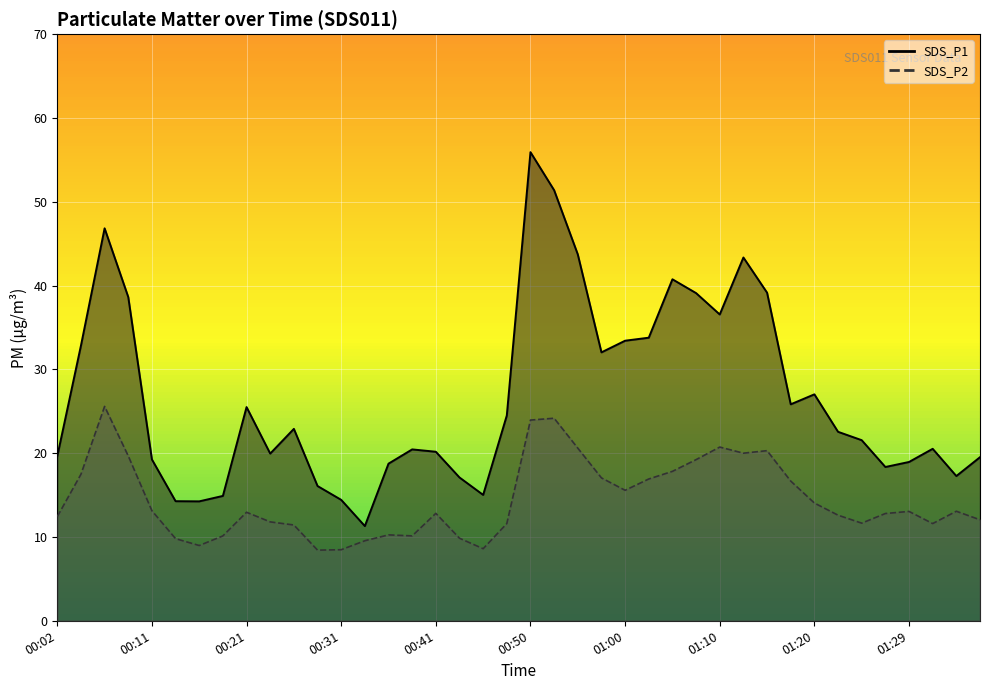

What is the difference between the maximum and minimum values in the SDS_P1 series?

44.6